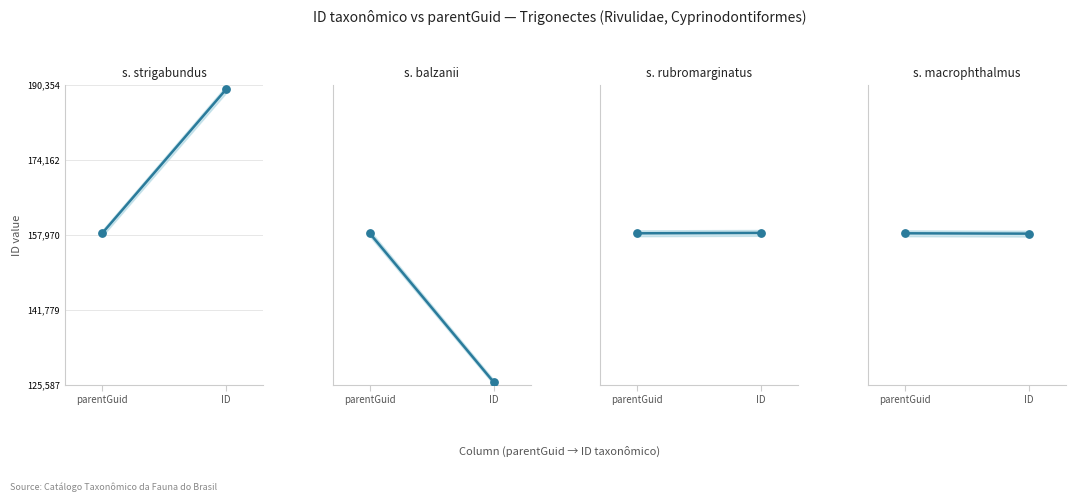

Which series reaches the minimum Y coordinate?

s. balzanii